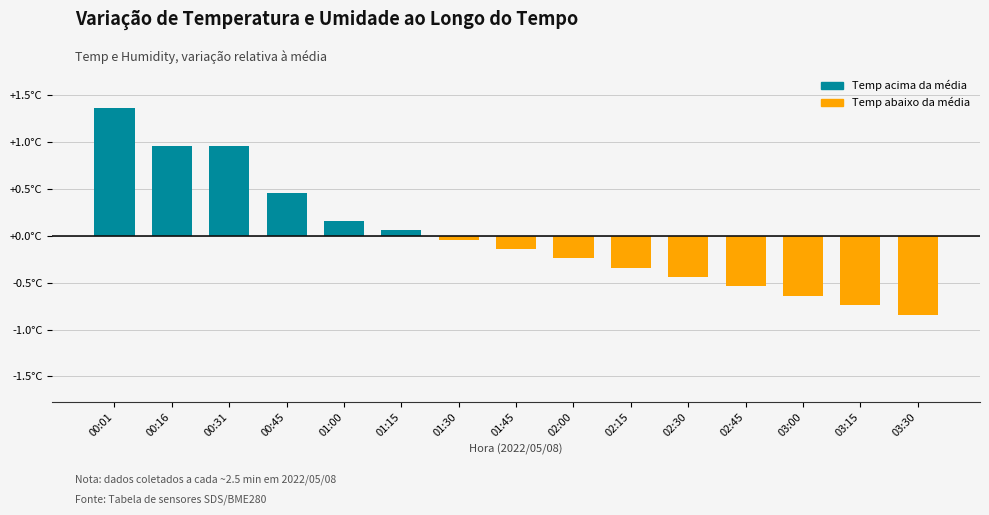

At which category is the sum across all series the highest?

00:01